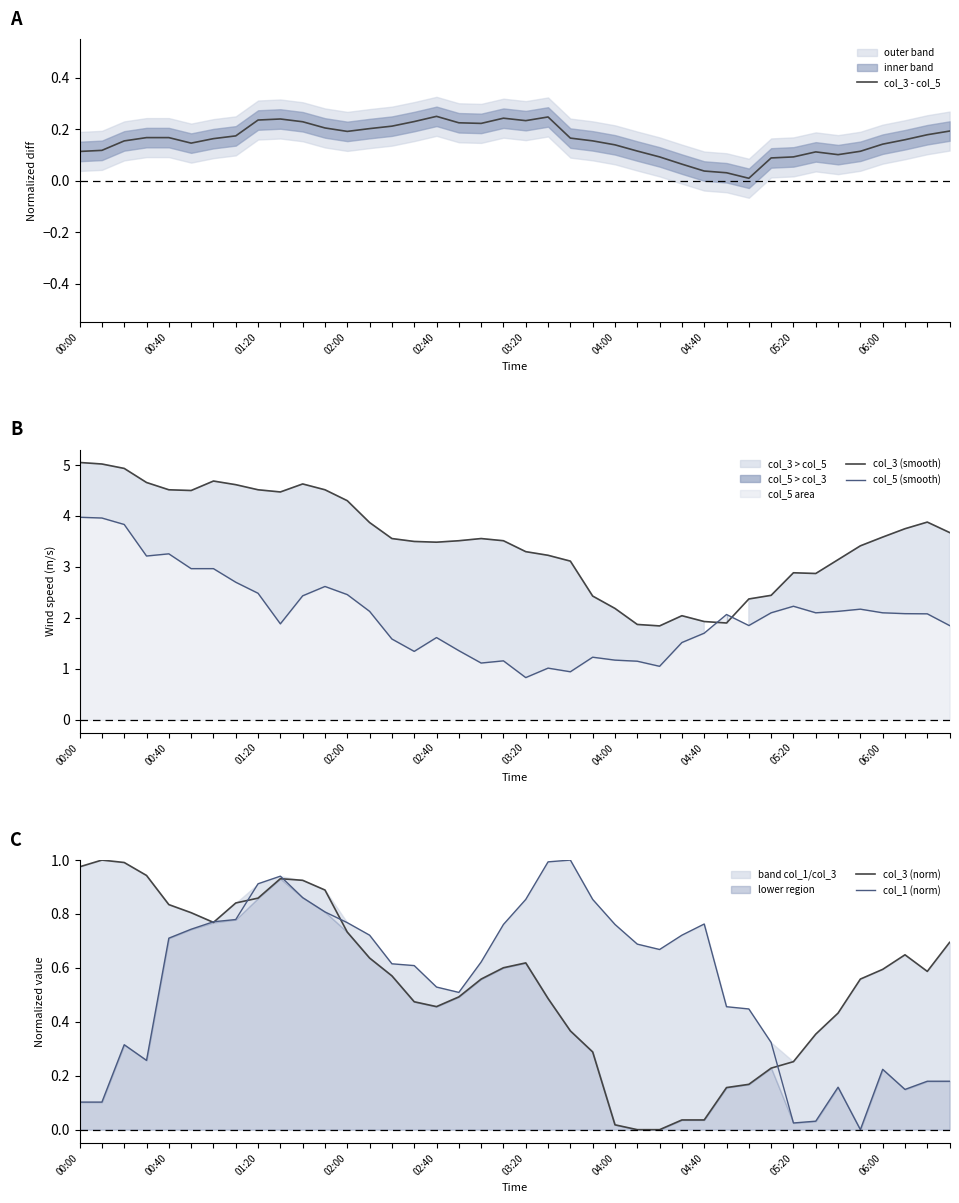

Is the value of col_3 (smooth) at 02:00 greater than the value of col_5 (smooth) at 05:20?

Yes